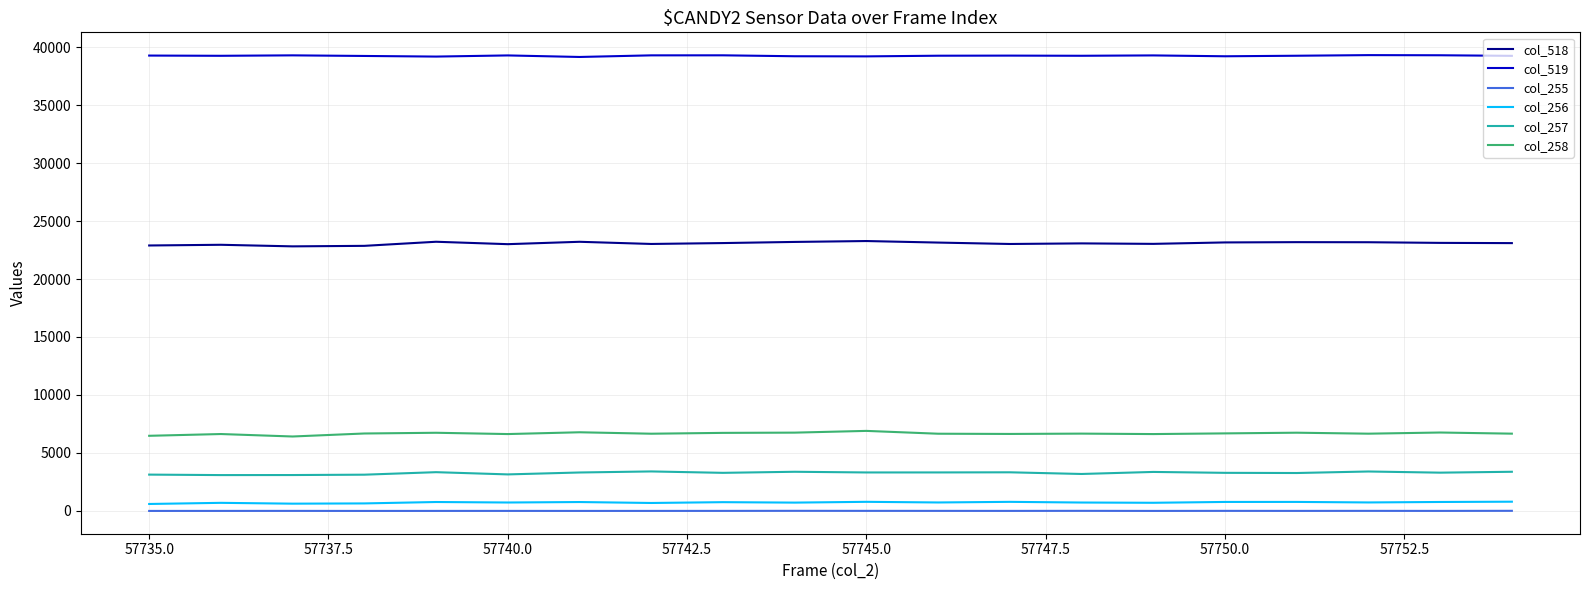

True or false: col_255 and col_256 intersect in this chart.

False